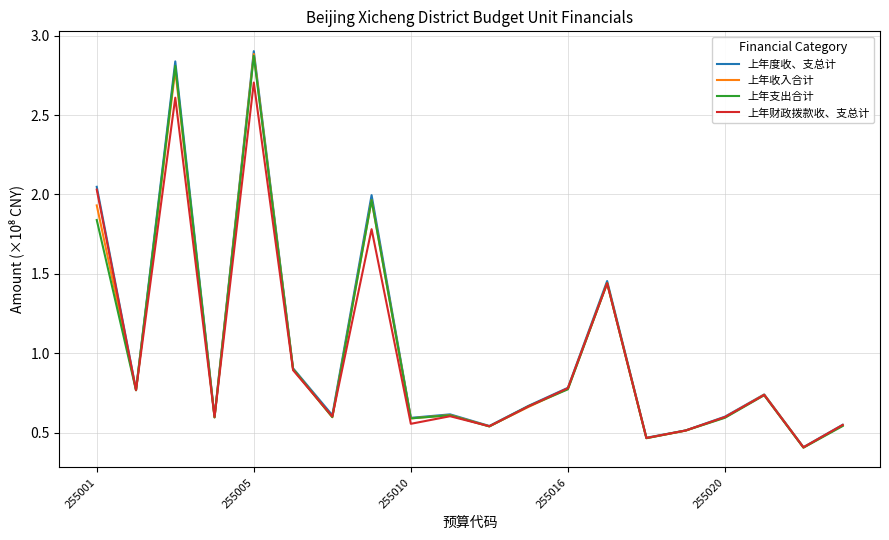

What is the minimum value shown in the chart?

0.4